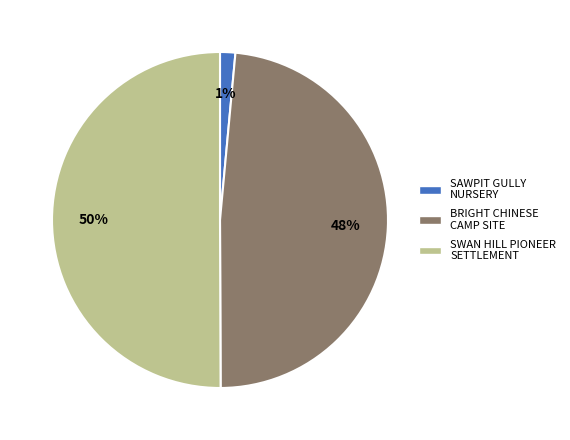

Rank the categories by value from lowest to highest.

SAWPIT GULLY NURSERY, BRIGHT CHINESE CAMP SITE, SWAN HILL PIONEER SETTLEMENT